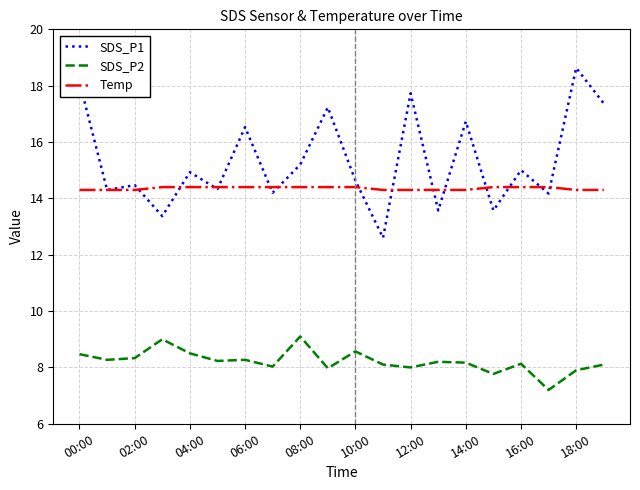

After their last crossing, which series has the higher values: Temp or SDS_P1?

SDS_P1